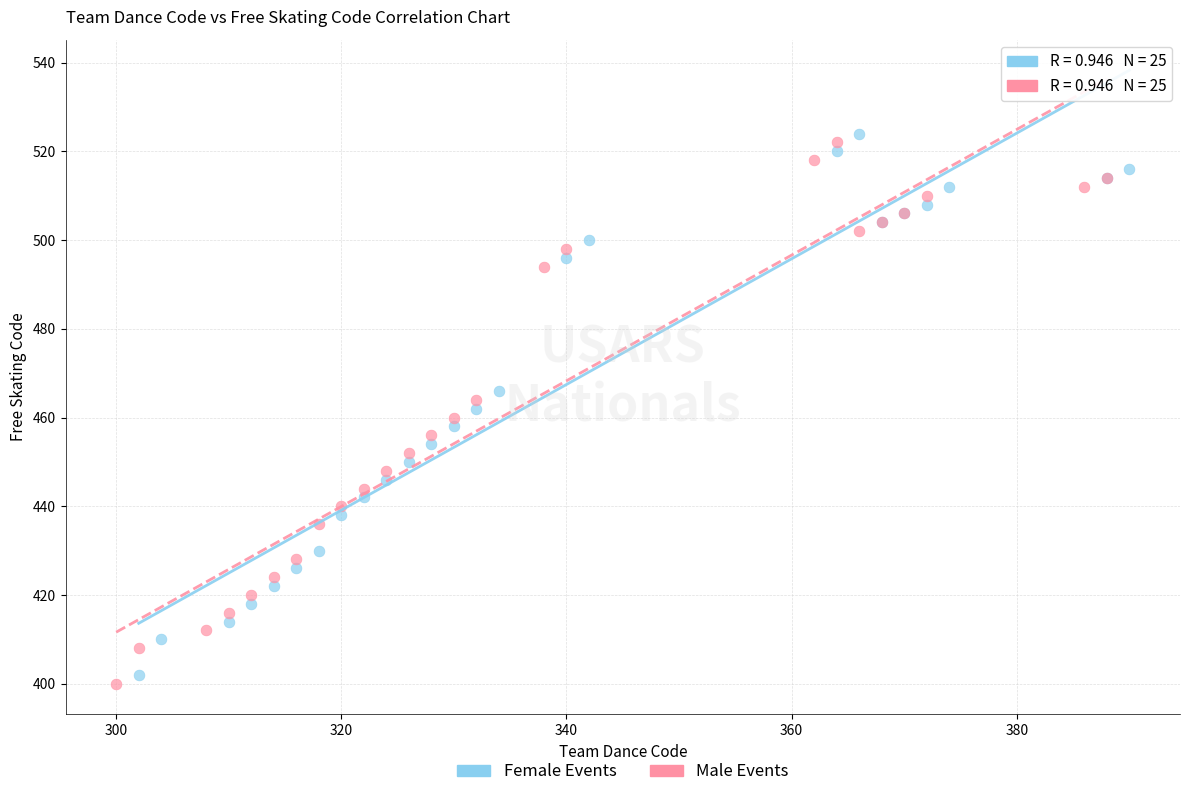

What are all the series names shown in the legend?

Female Events, Male Events